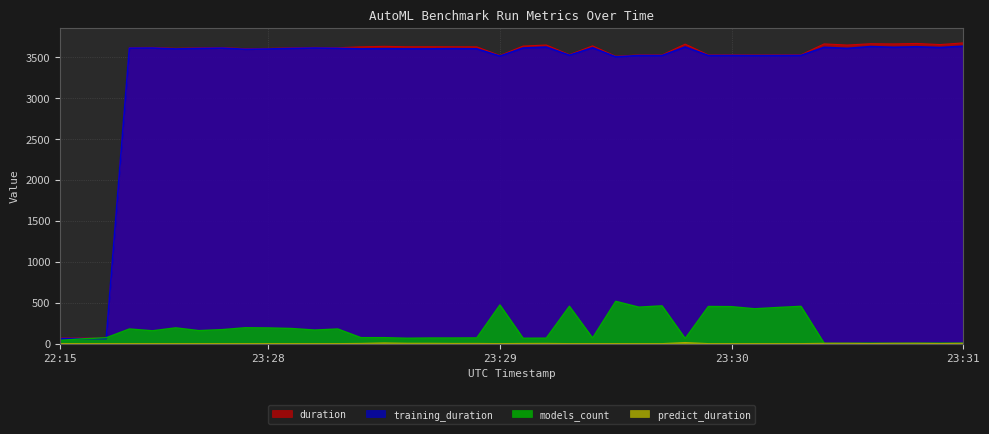

Which series has the widest spread of values?

duration